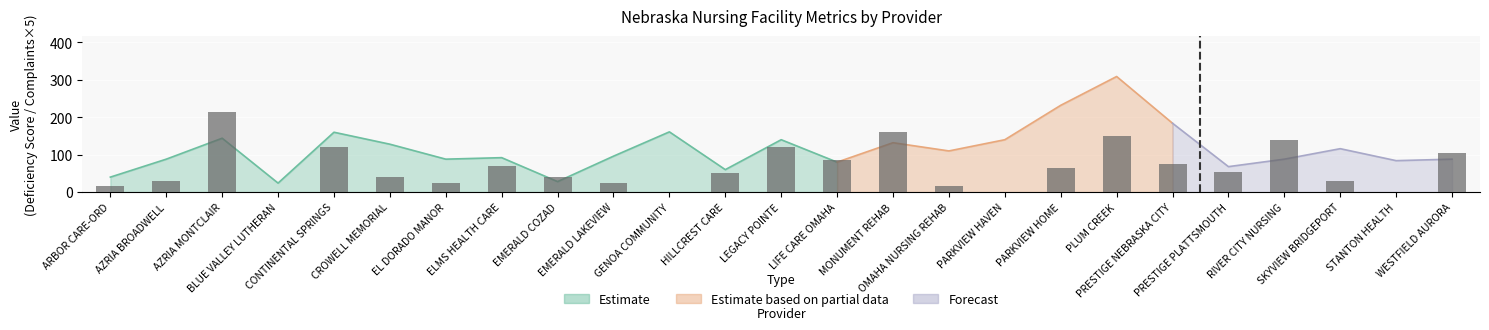

The value at CONTINENTAL SPRINGS is 120. True or false?

True